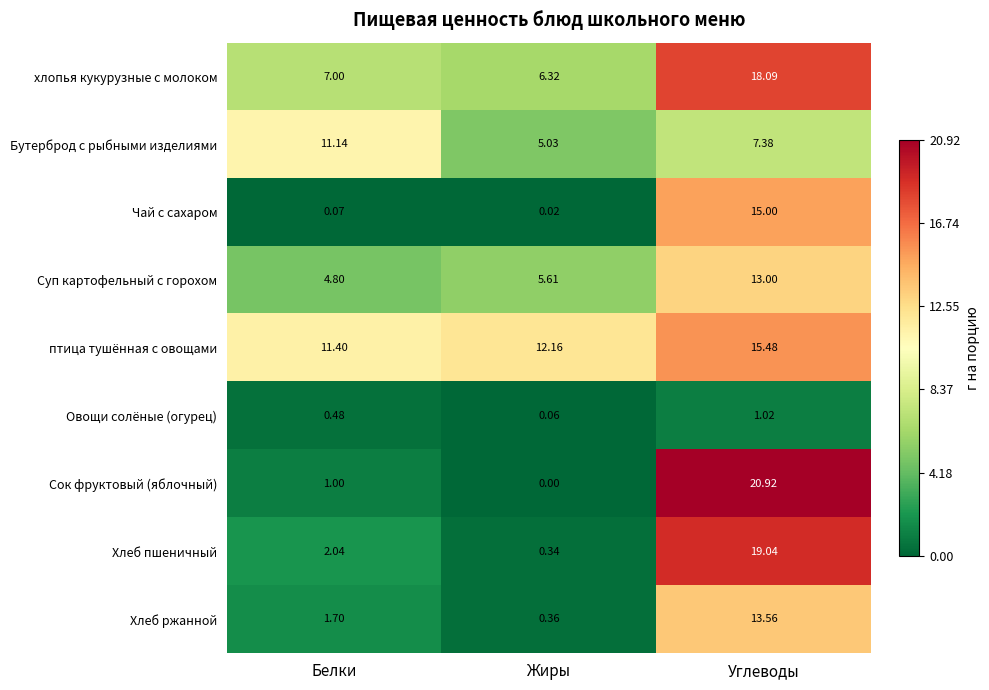

Which label corresponds to the largest value in the chart?

Углеводы